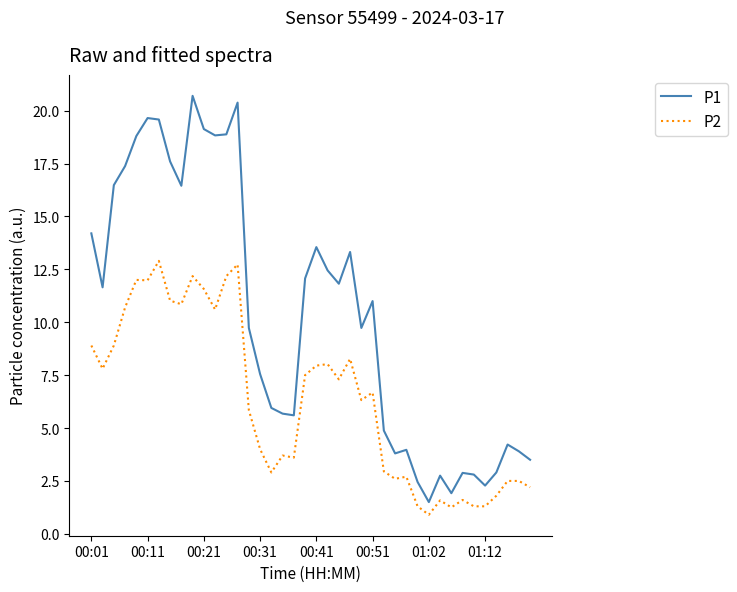

List the series in order of their overall mean, lowest first.

P2, P1